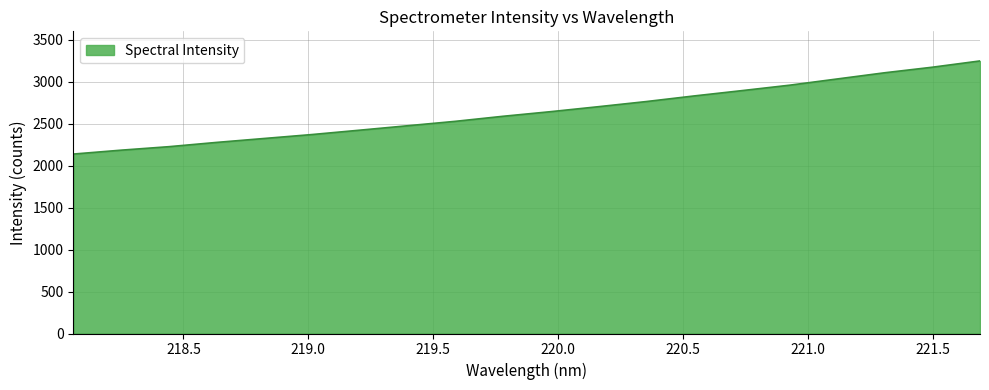

What is the sum of all values?

52880.3